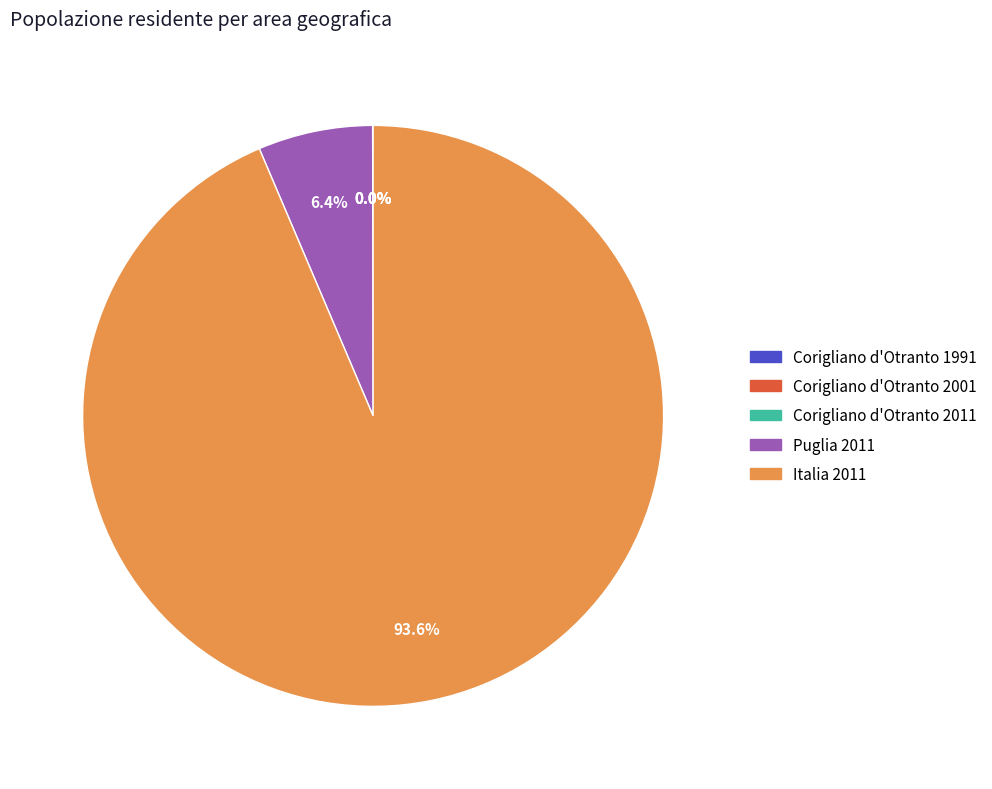

What is the largest slice in the pie chart?

Italia 2011